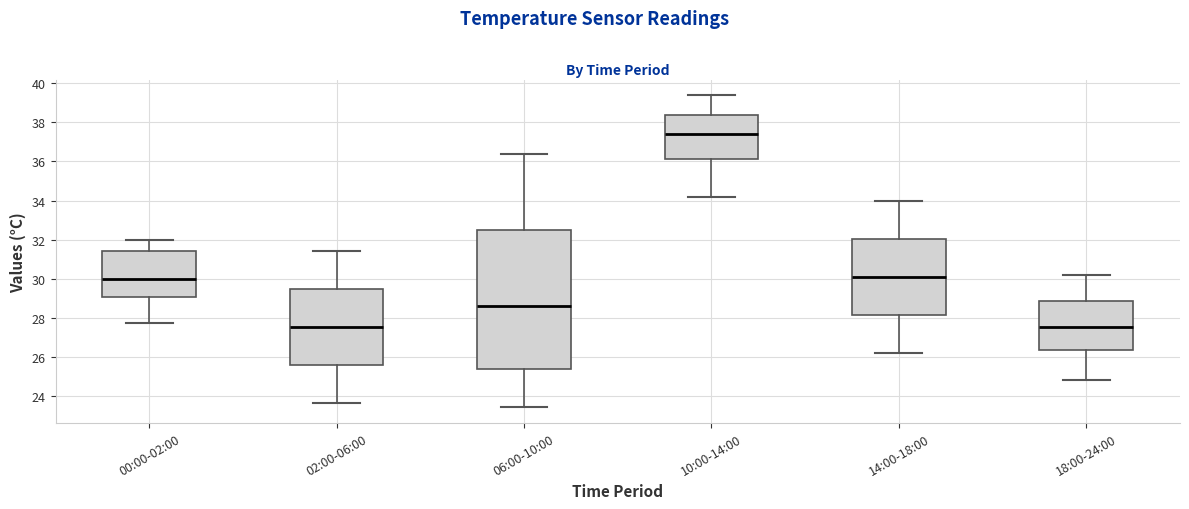

Which box is the tallest, from its lower edge to its upper edge?

06:00-10:00